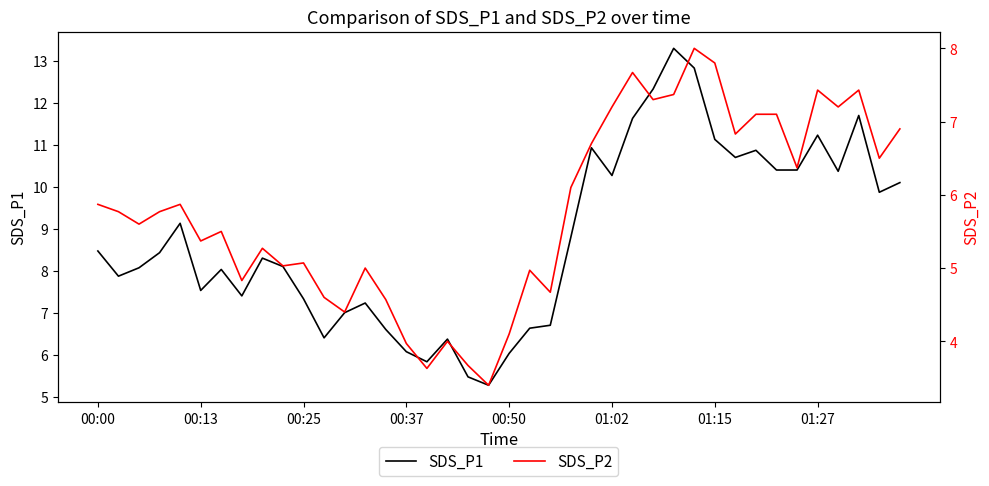

What is the total value across all series at 24?

17.6